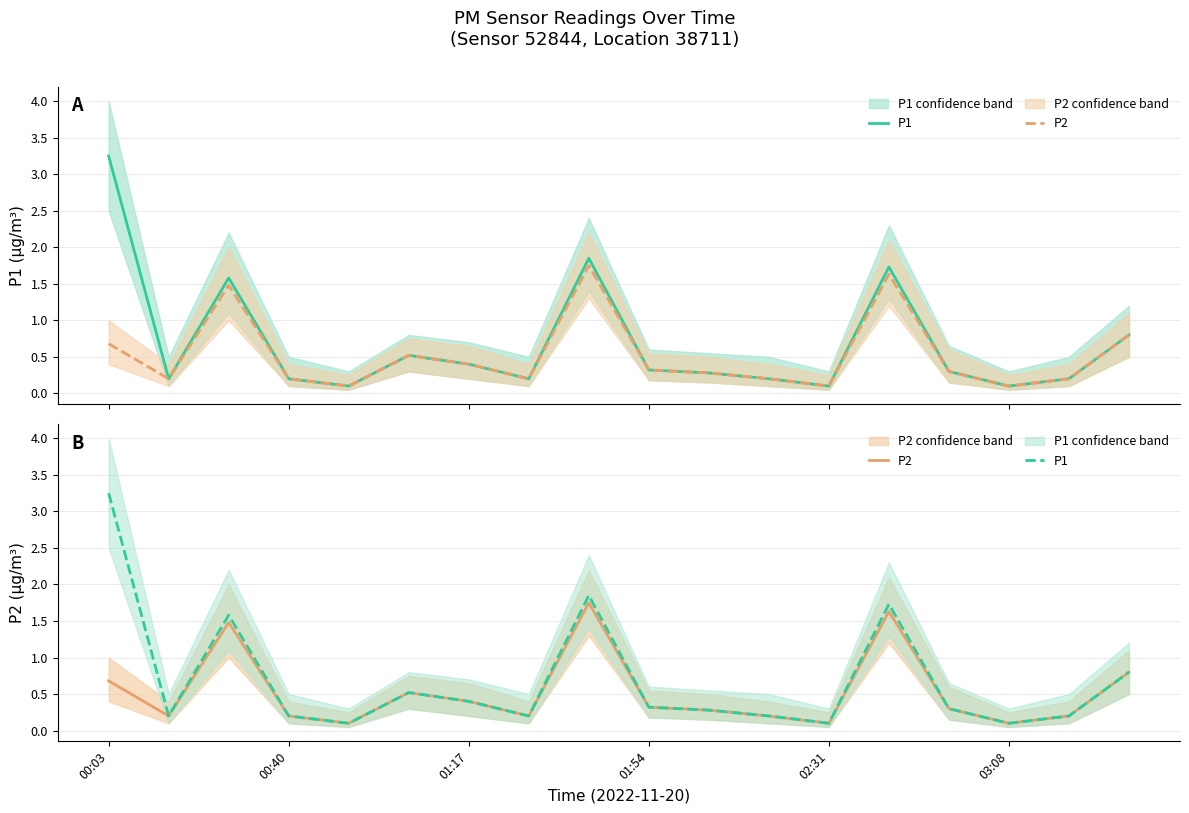

The P1 series shows 0.2 at 14. True or false?

False